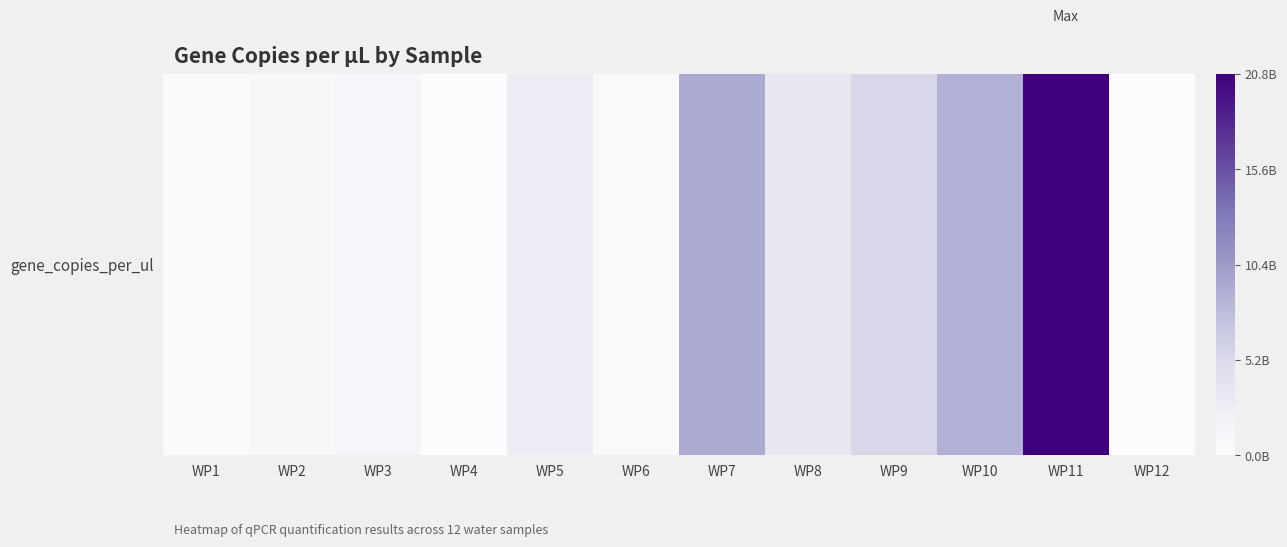

Count the number of data series in this chart.

1